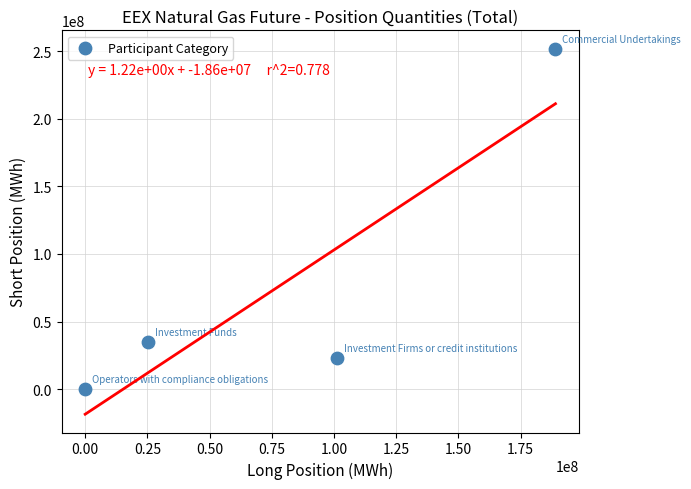

What is the range of Y values (max minus min)?

251812973